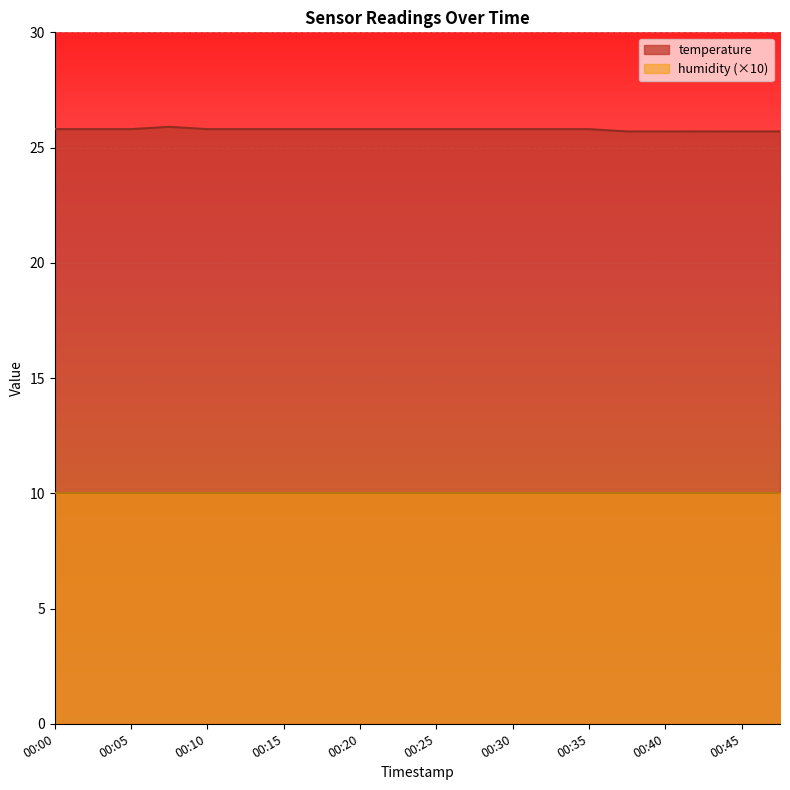

Reading left to right, what are all the values shown in this chart?

00:00=25.8	00:03=25.8	00:05=25.8	00:08=25.9	00:10=25.8	00:13=25.8	00:15=25.8	00:18=25.8	00:20=25.8	00:23=25.8	00:25=25.8	00:28=25.8	00:30=25.8	00:33=25.8	00:35=25.8	00:38=25.7	00:40=25.7	00:43=25.7	00:45=25.7	00:48=25.7